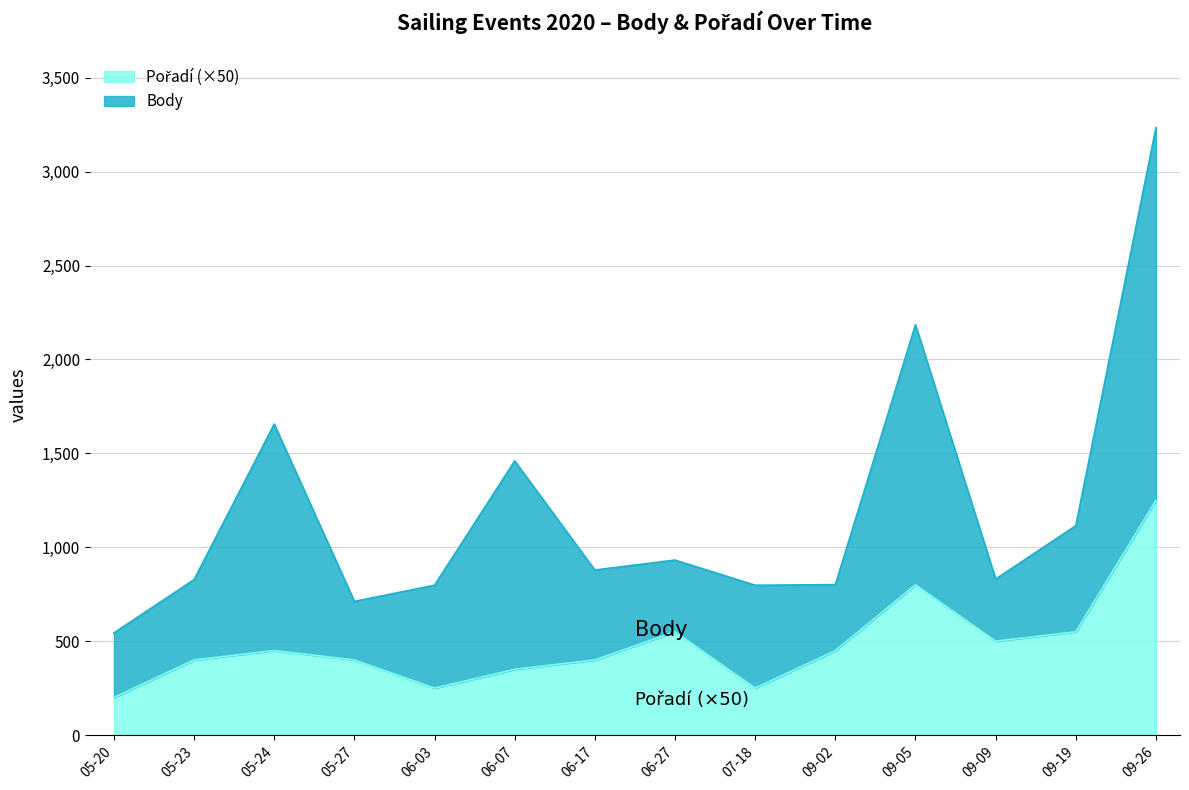

What is the difference between the maximum and second lowest values?

1000